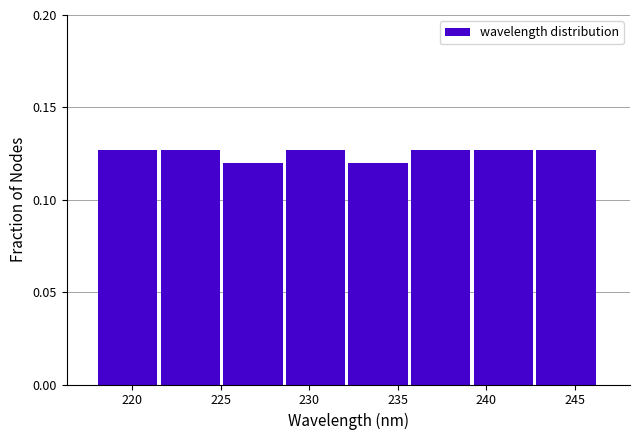

Reading left to right, transcribe this chart: for each bar, give the range it covers on the x-axis and its height. Neither the bar edges nor the heights are printed on the chart, so give them approximately, as read against the axes.

218.0 to 221.5: 0.125
221.5 to 225.0: 0.125
225.0 to 228.5: 0.120
228.5 to 232.0: 0.125
232.0 to 235.5: 0.120
235.5 to 239.5: 0.125
239.5 to 243.0: 0.125
243.0 to 246.5: 0.125